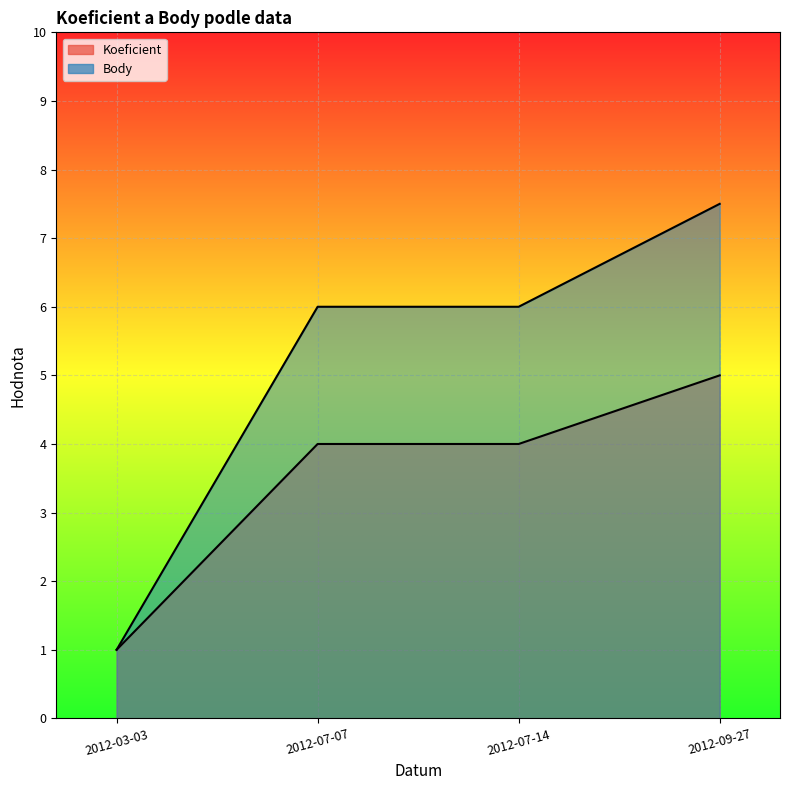

At which label does Body first exceed 6?

2012-09-27